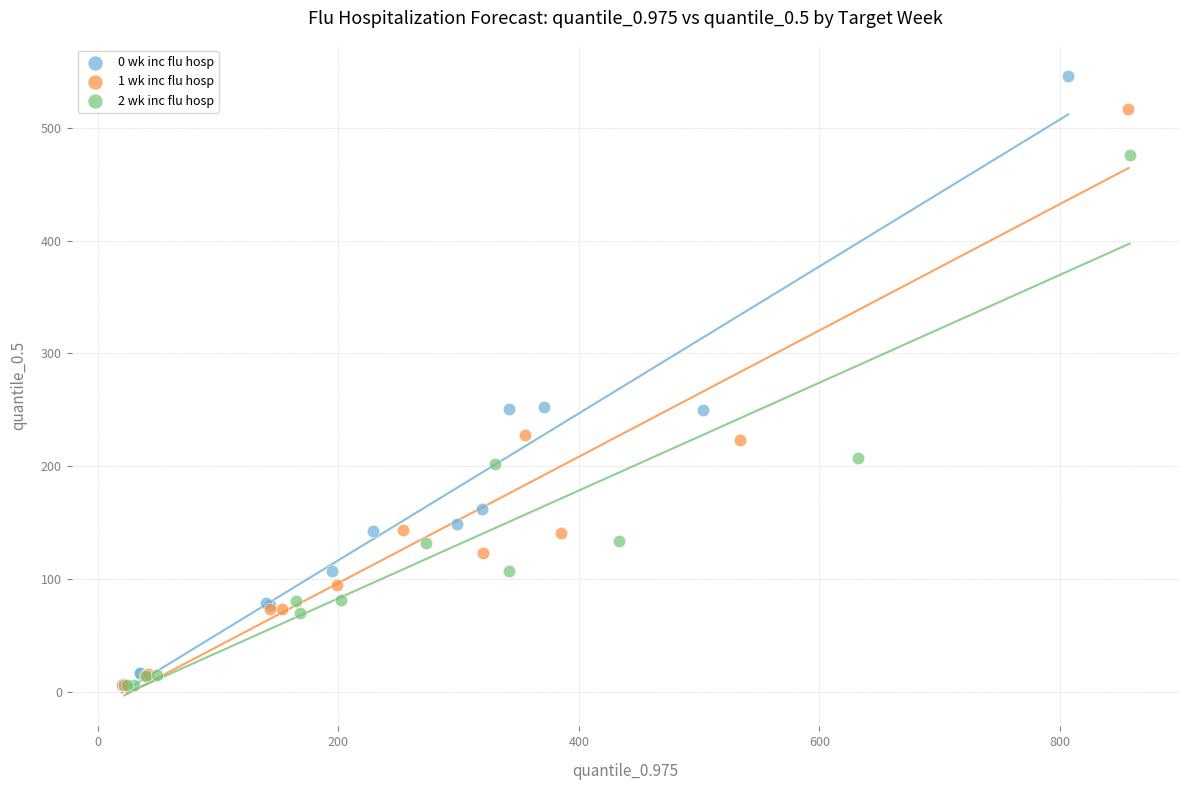

Which series has the widest spread of Y values?

0 wk inc flu hosp